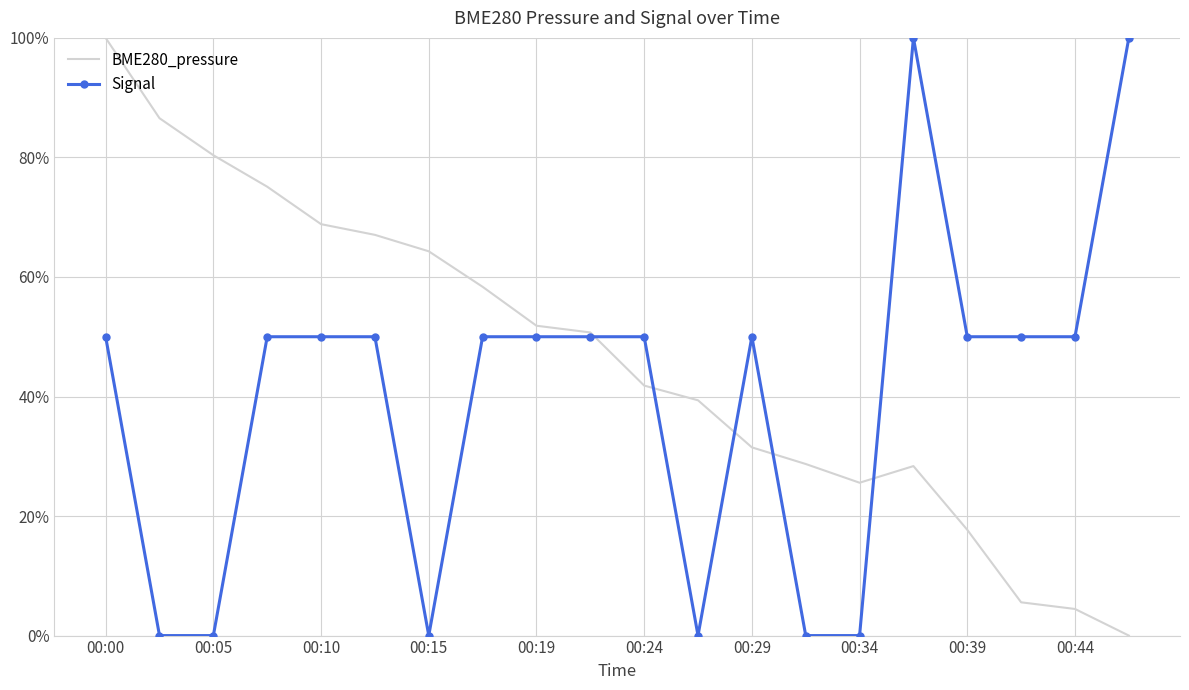

What are all the series names shown in the legend?

BME280_pressure, Signal